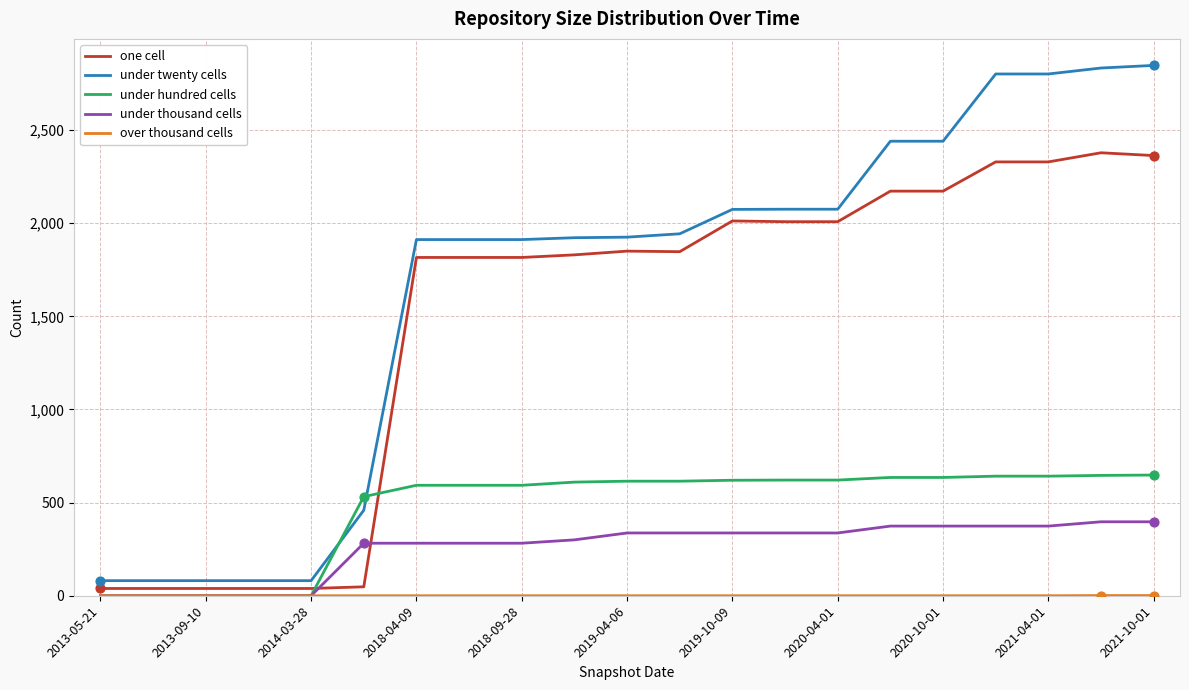

Which series has the largest total across all categories?

under twenty cells